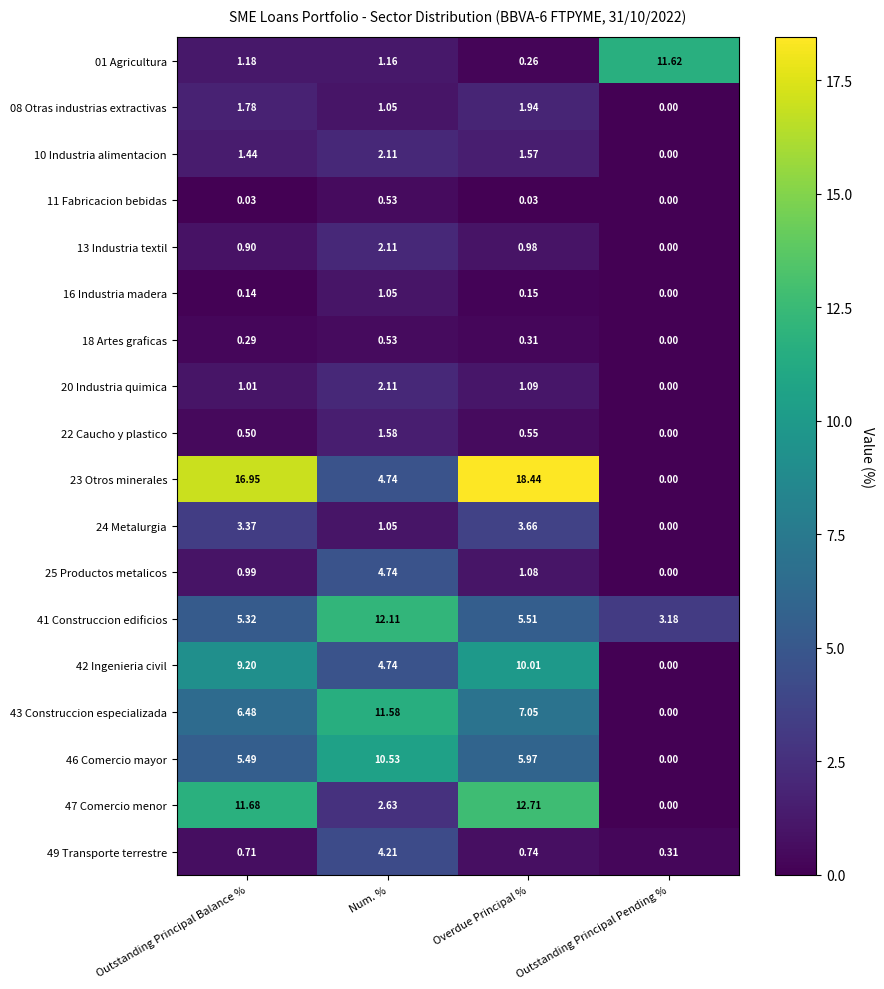

At which category is the sum across all series the highest?

Overdue Principal %